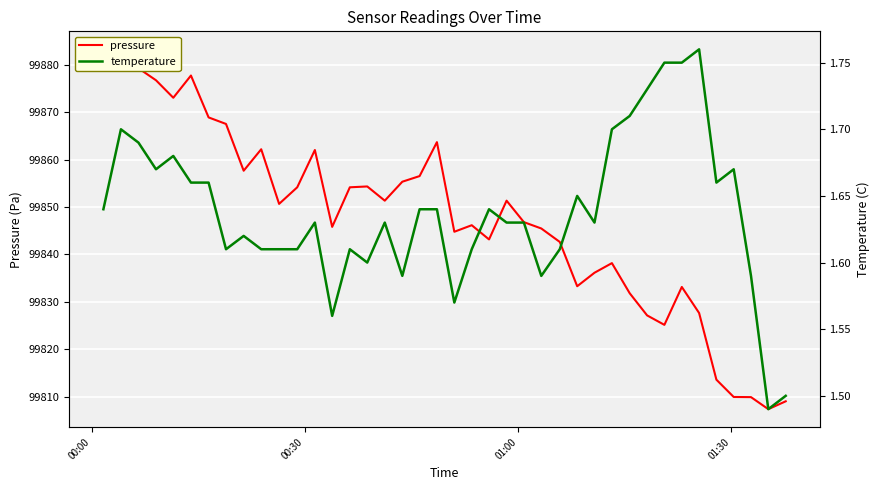

Is it true that temperature equals 0.9 at 15?

False